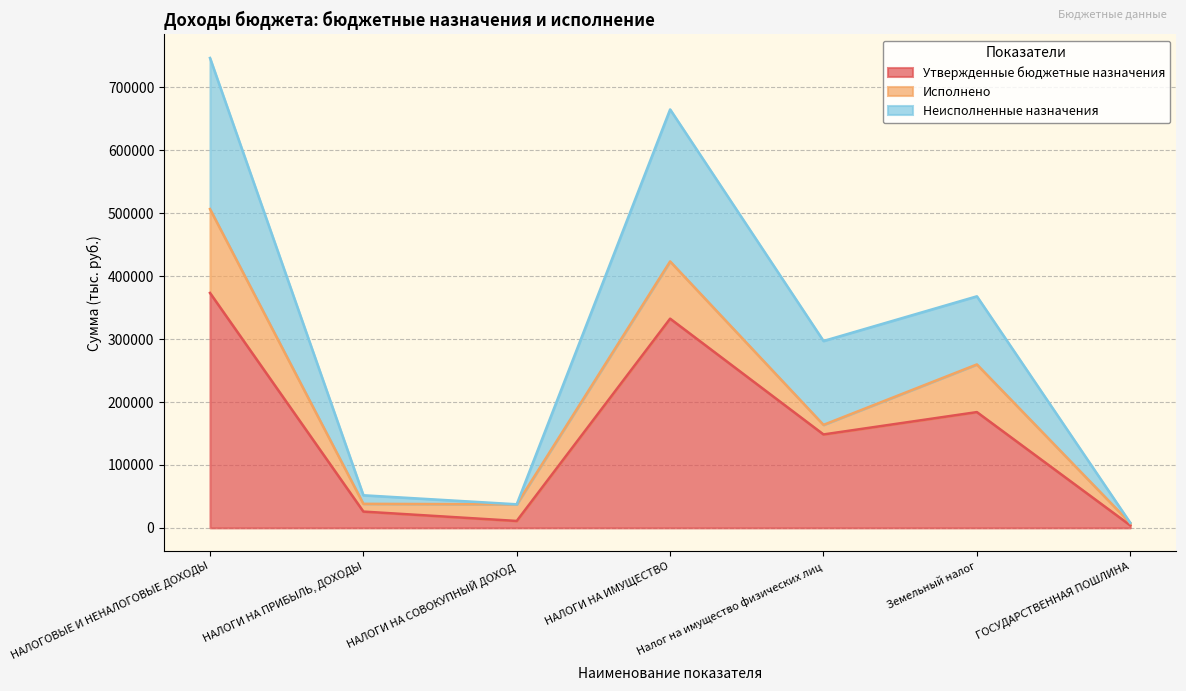

What are all the series names shown in the legend?

Утвержденные бюджетные назначения, Исполнено, Неисполненные назначения